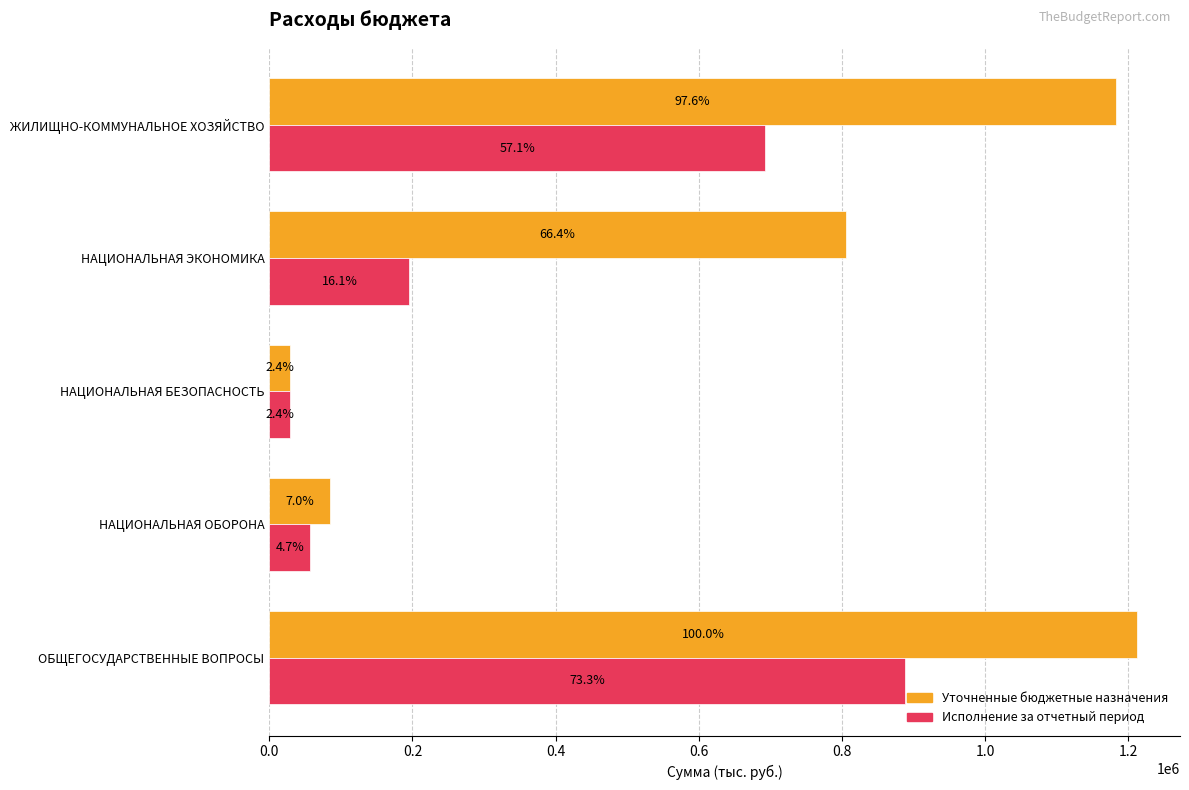

What are all the series names shown in the legend?

Уточненные бюджетные назначения, Исполнение за отчетный период